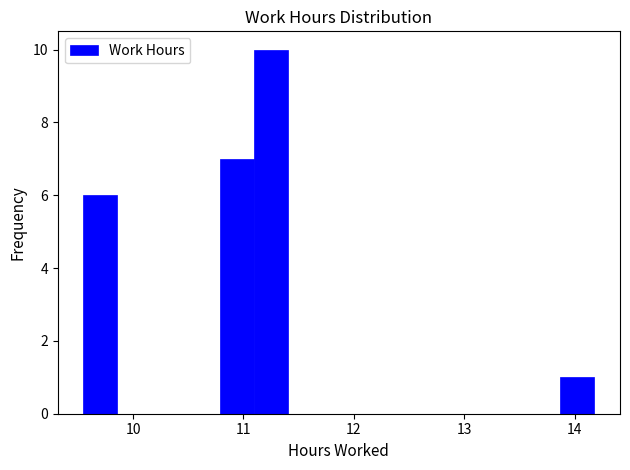

Read against the x-axis, roughly where is the centre of the tallest bar?

11.2